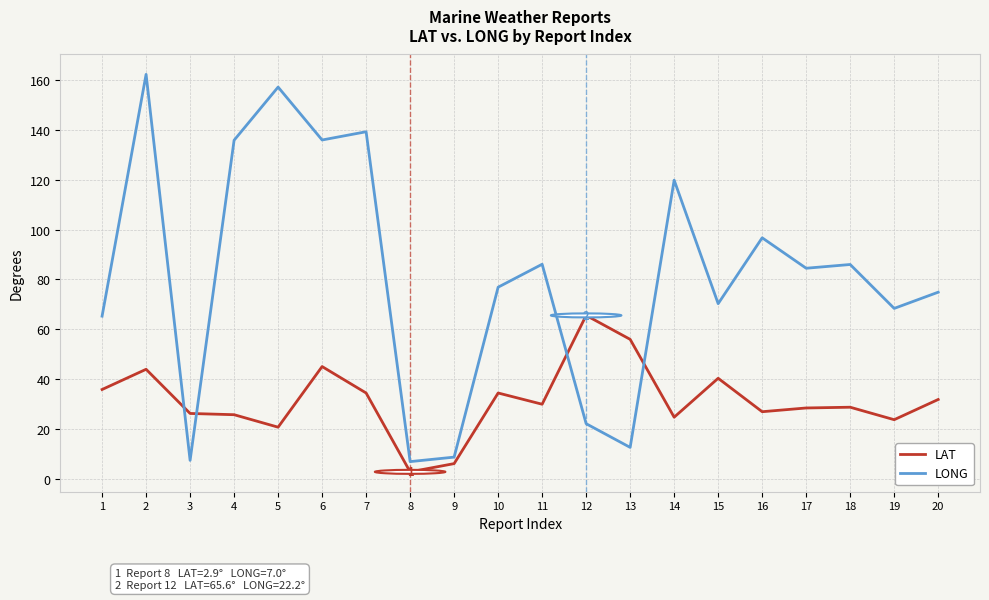

After their last crossing, which series has the higher values: LAT or LONG?

LONG